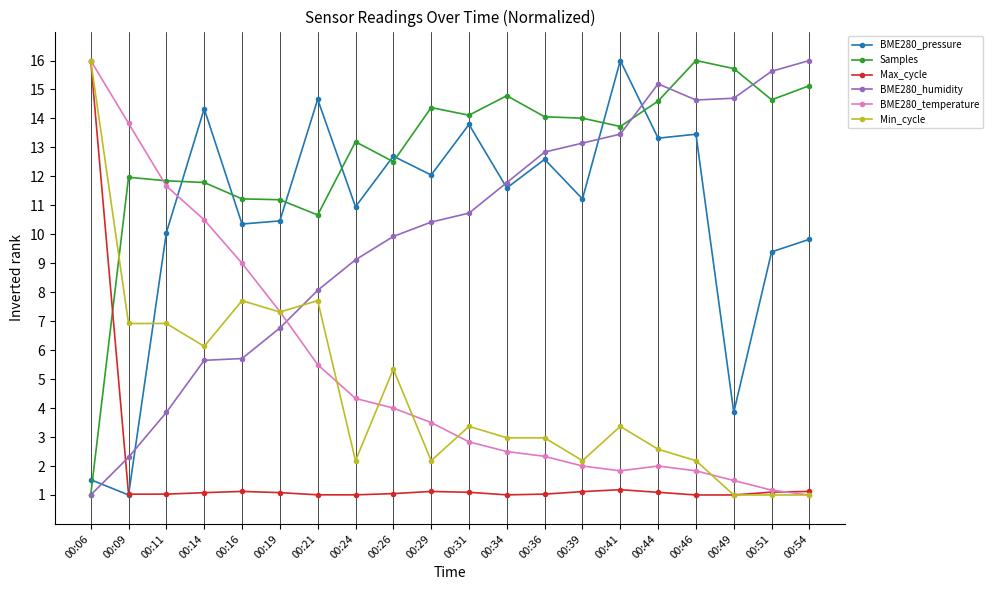

Where is BME280_humidity nearest to the value 8?

00:21